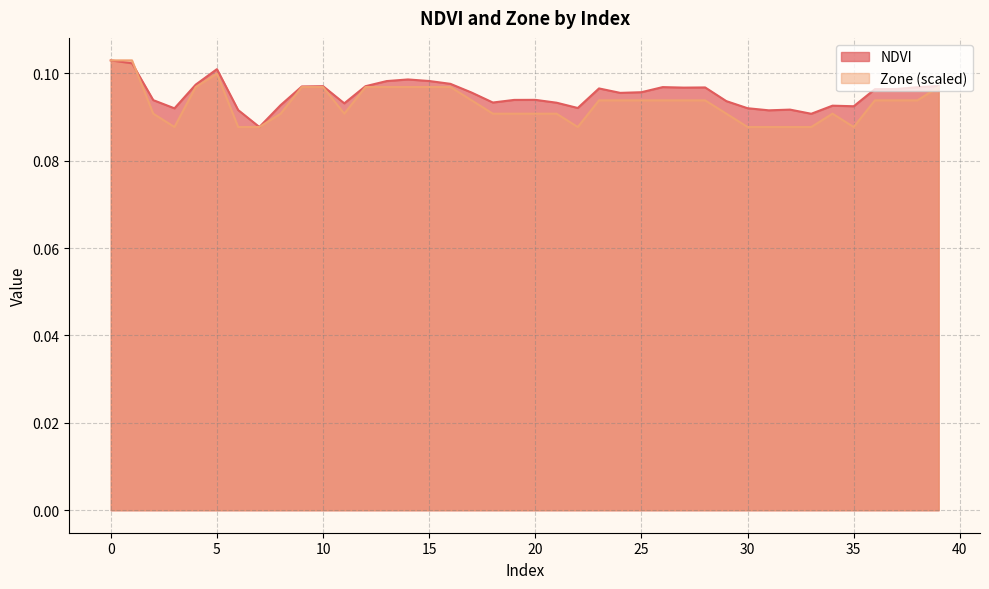

Rank the categories by Zone value from highest to lowest.

0, 1, 5, 4, 9, 10, 12, 13, 14, 15, 16, 39, 17, 23, 24, 25, 26, 27, 28, 36, 37, 38, 2, 8, 11, 18, 19, 20, 21, 29, 34, 3, 6, 7, 22, 30, 31, 32, 33, 35